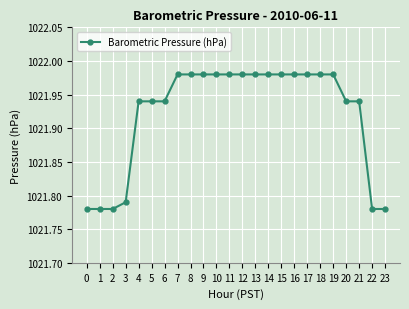

What is the sum of the values at 9 and 8?

2044.0